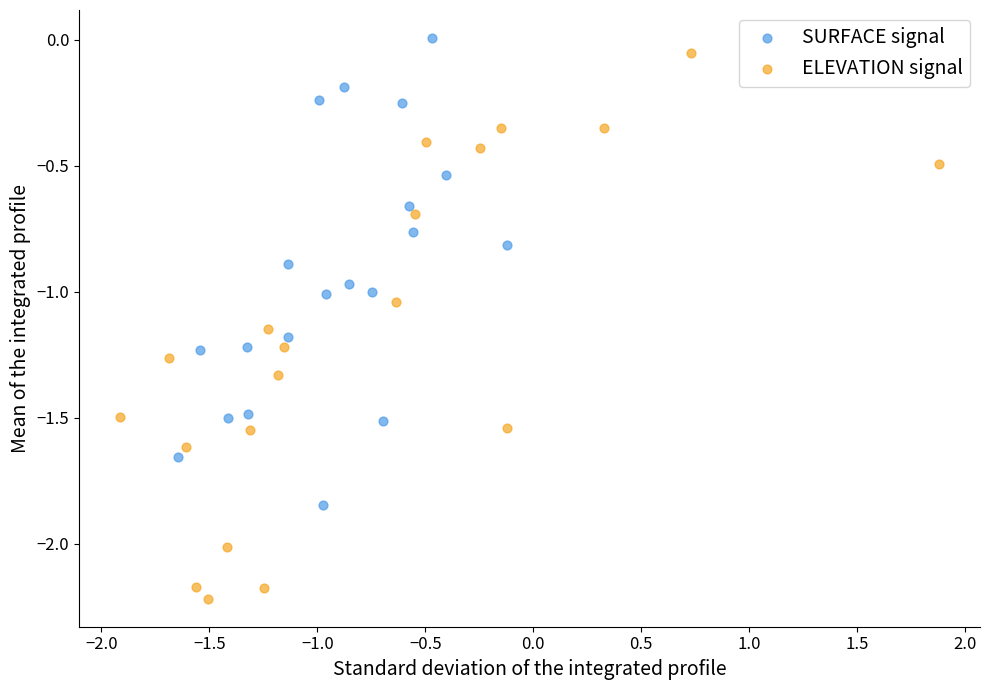

Which series has the widest spread of Y values?

ELEVATION signal